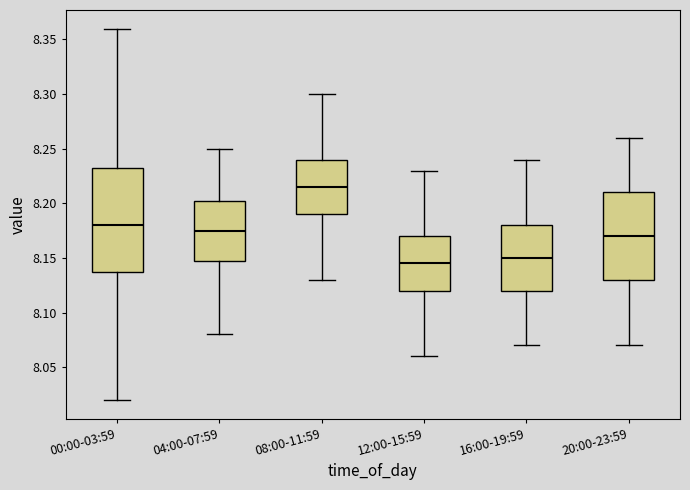

Which box has the lowest median line?

12:00-15:59